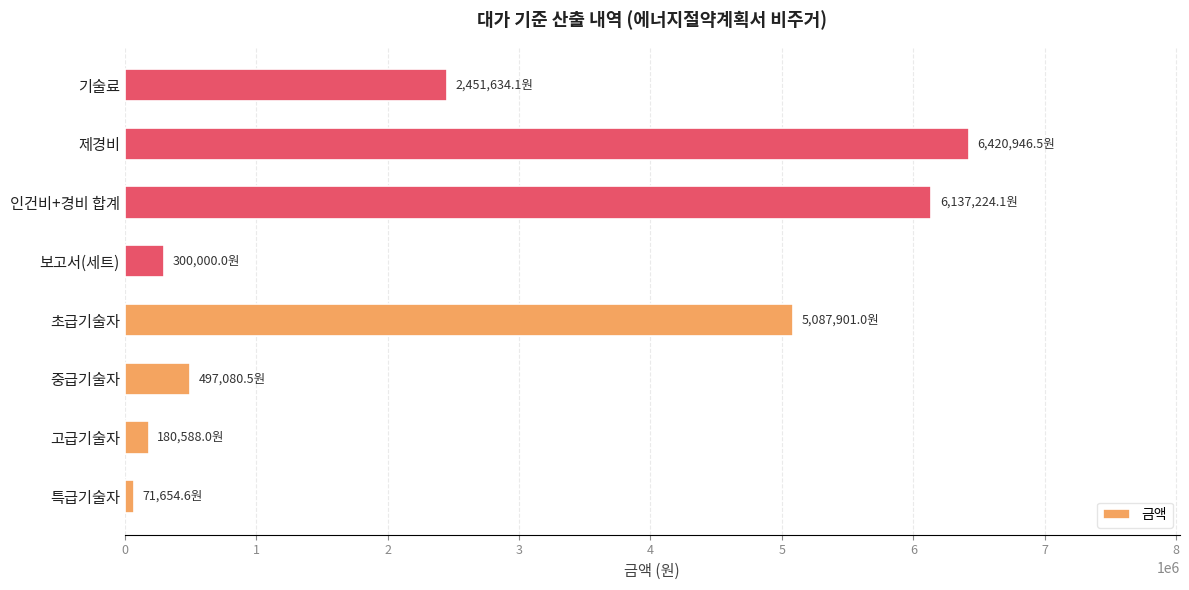

Is it true that the value at 제경비 is 6420946.5?

True